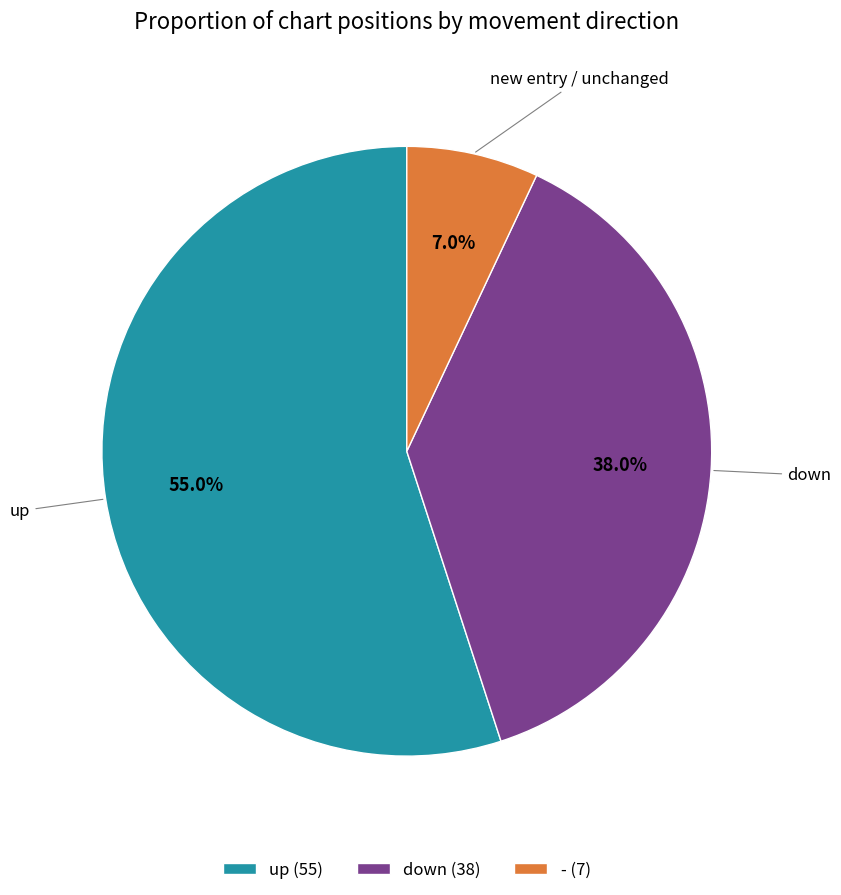

How many slices are in this pie chart?

3